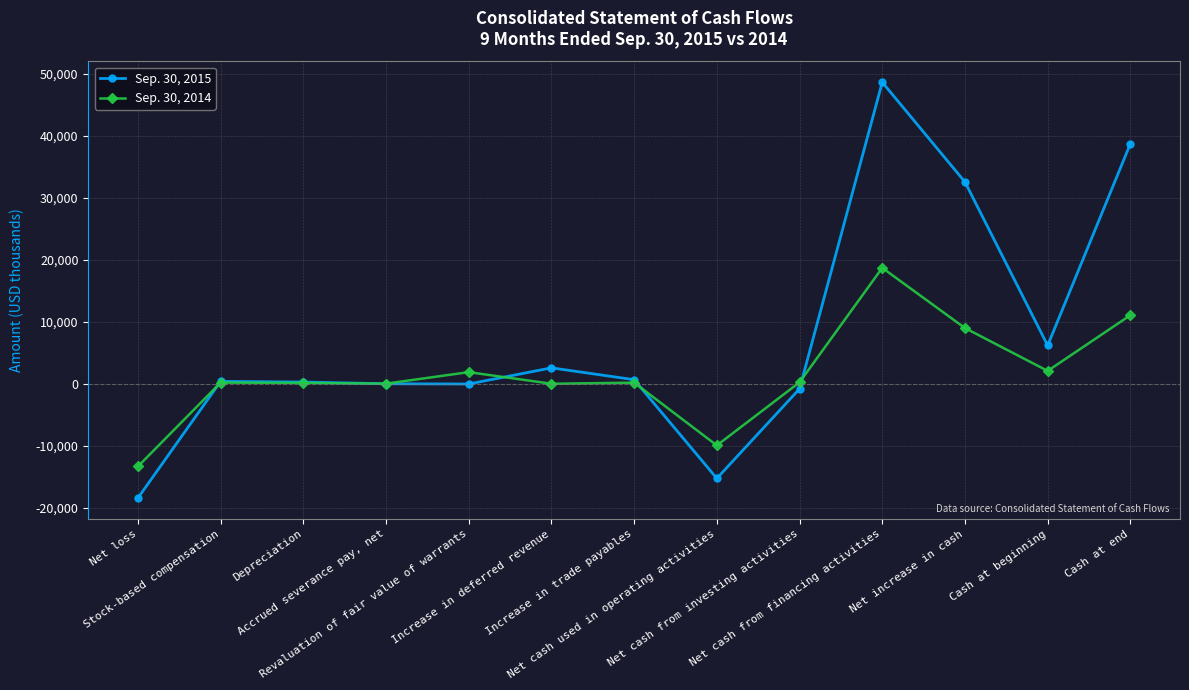

Is it true that Sep. 30, 2015 equals -15254 at Net cash used in operating activities?

True